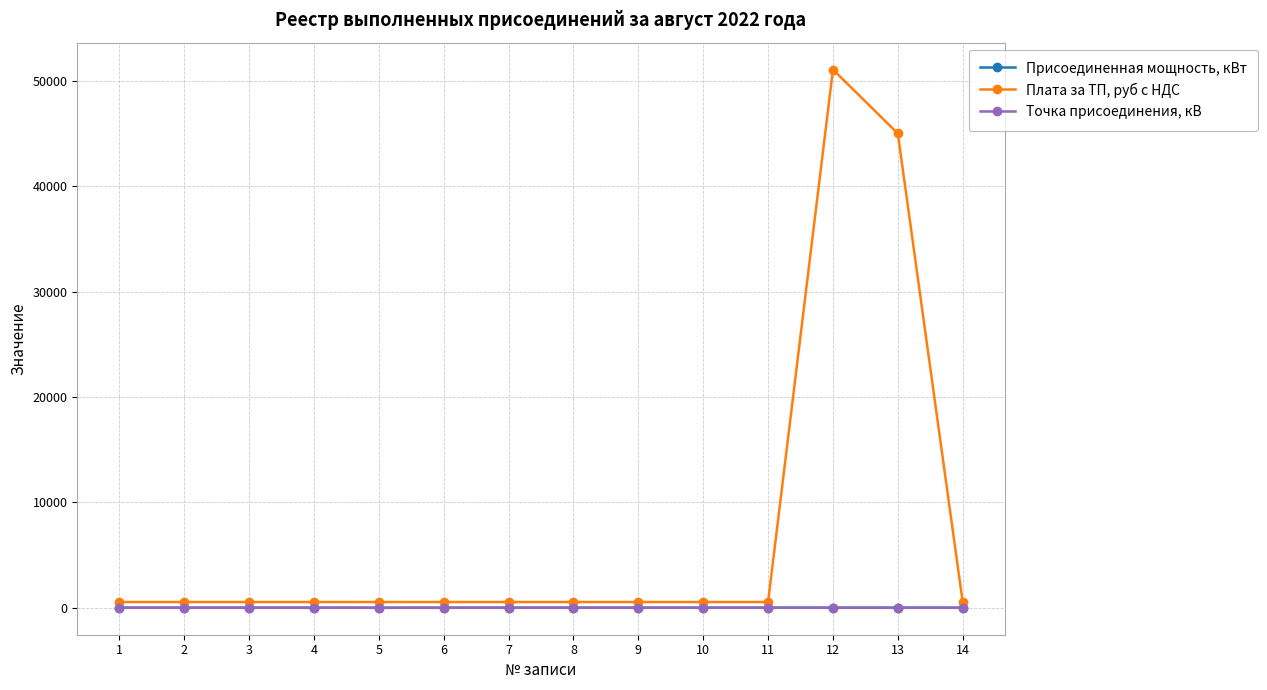

Which series has the widest spread of values?

Плата за ТП, руб с НДС